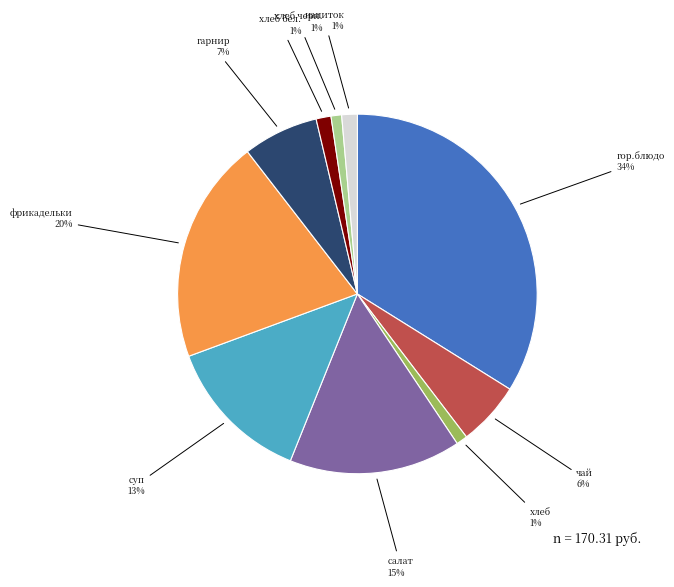

Is there any slice that represents more than half of the pie?

No